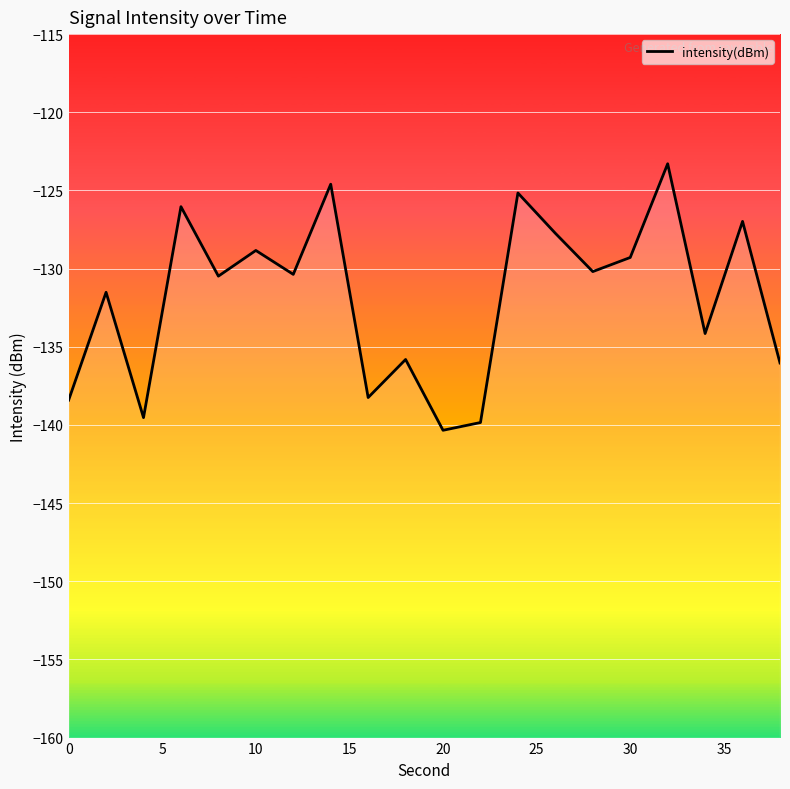

What value does the data have at 0?

-138.4